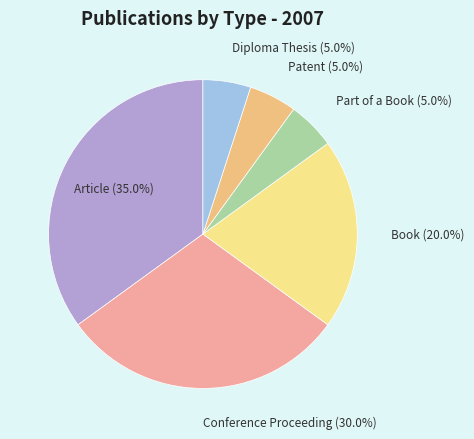

How many segments does this pie chart have?

6